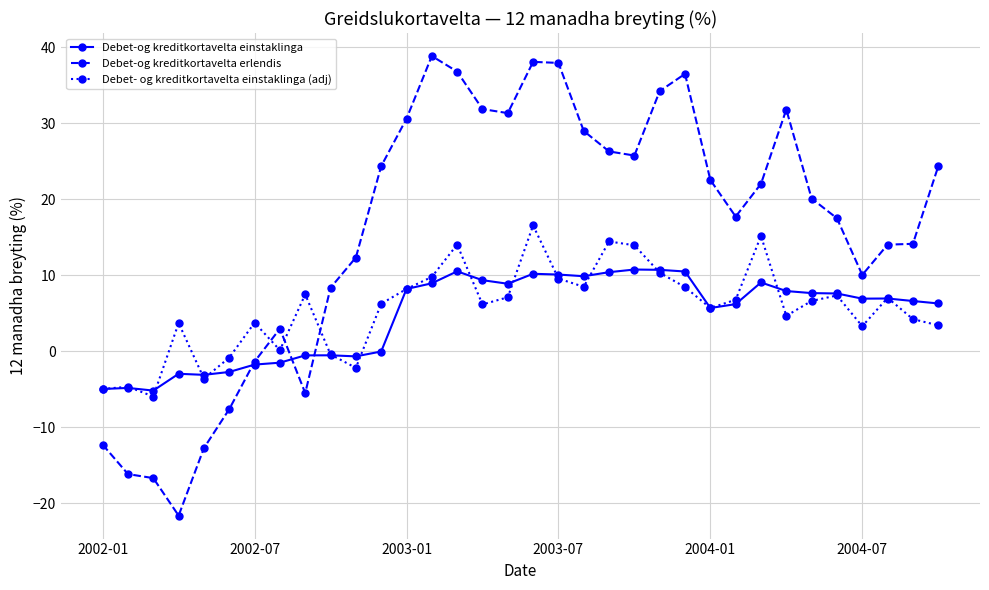

What is the maximum value shown in the chart?

38.8